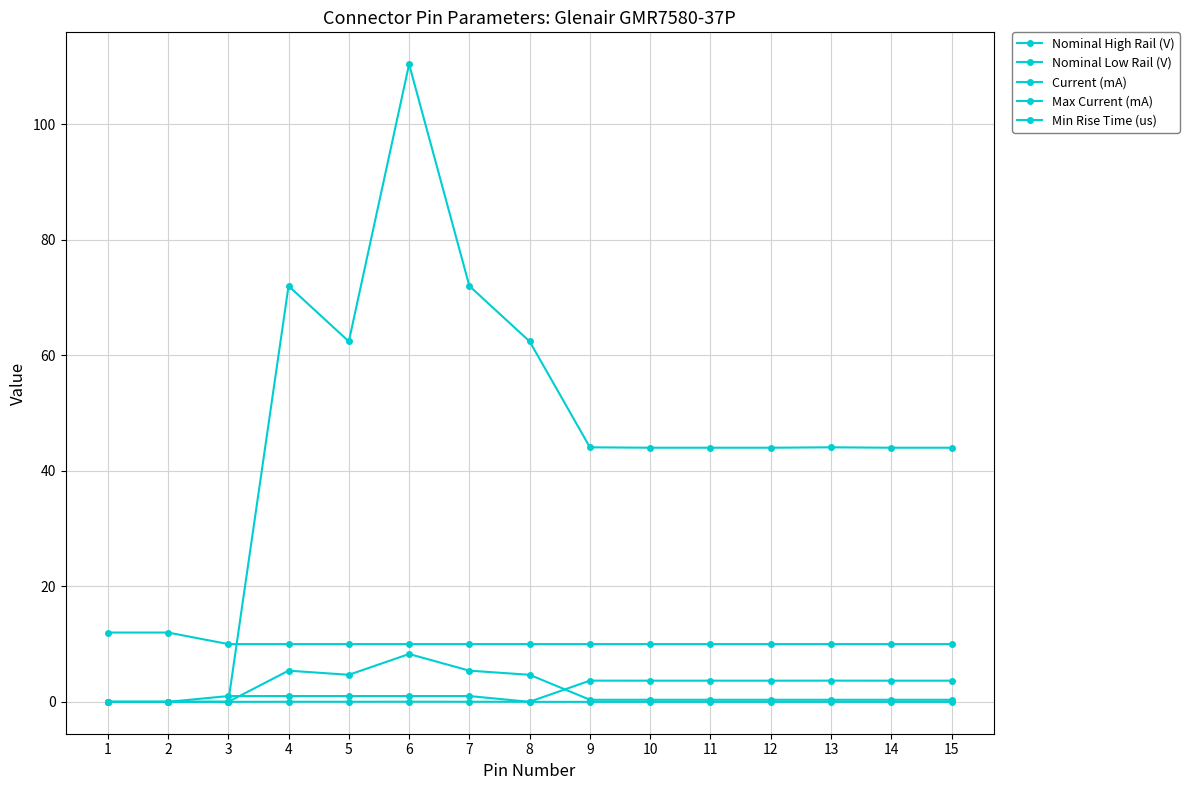

What is the maximum value shown in the chart?

110.4